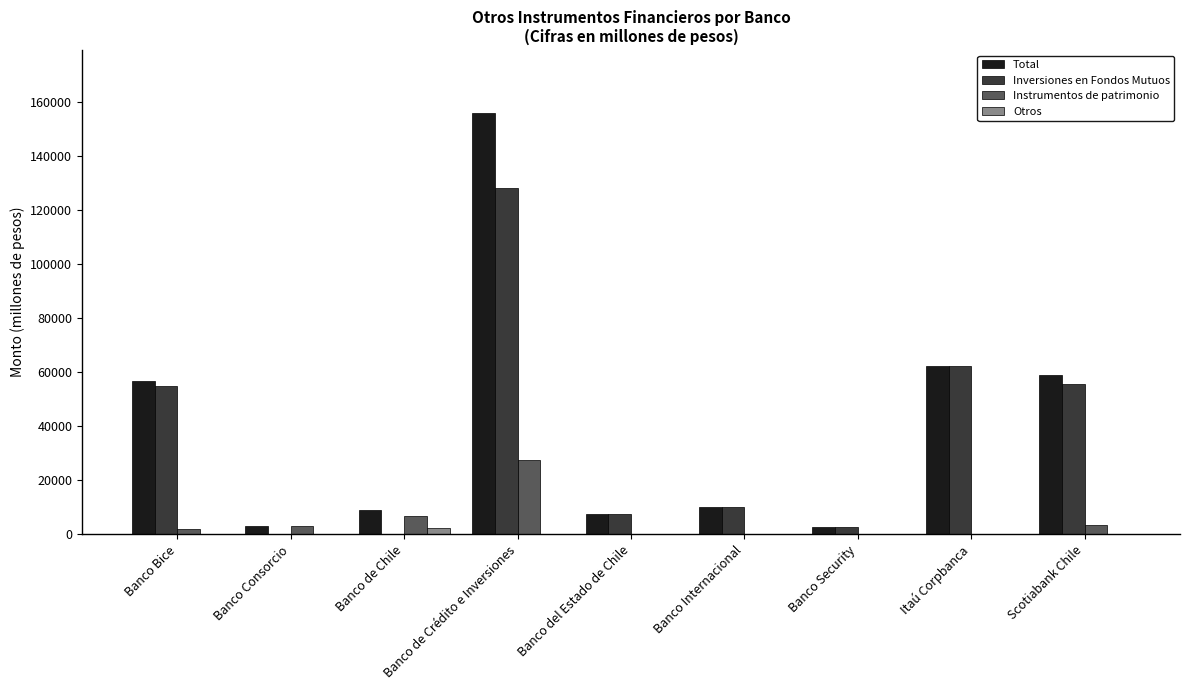

How many distinct data groups are displayed?

4